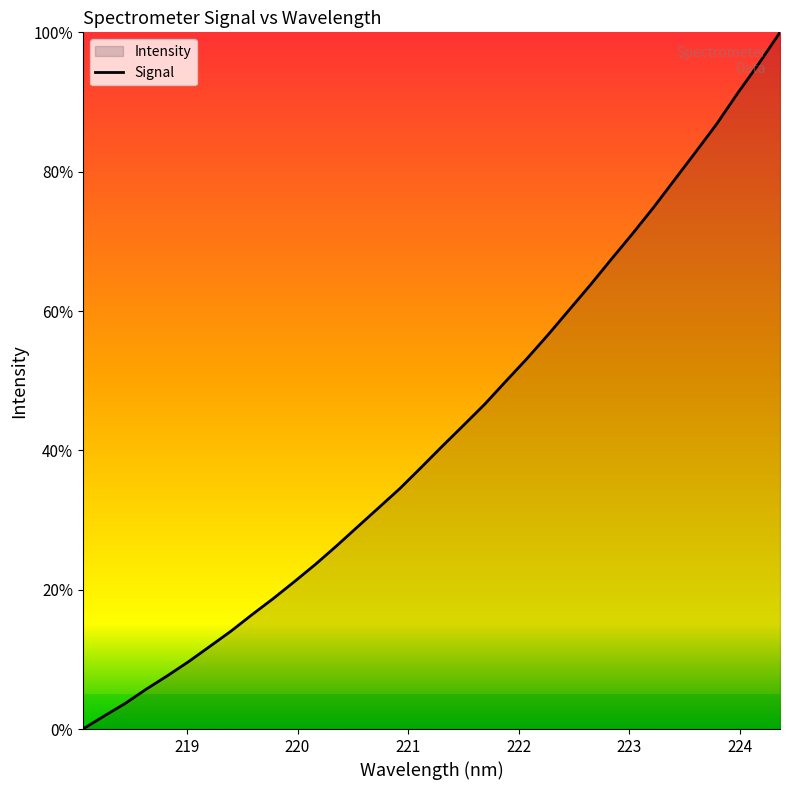

What is the difference between the maximum and minimum values?

100.0